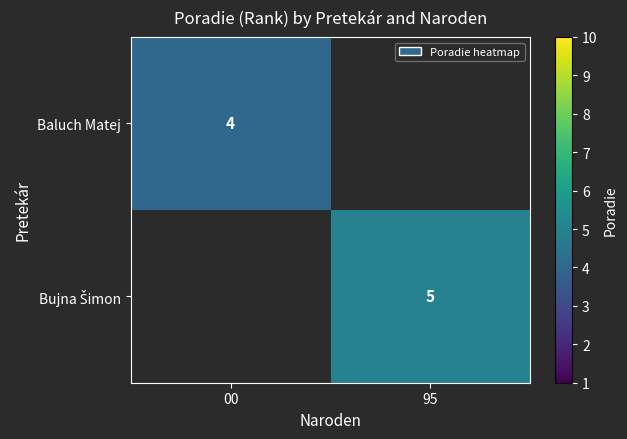

The Baluch Matej series shows 5.8 at 00. True or false?

False